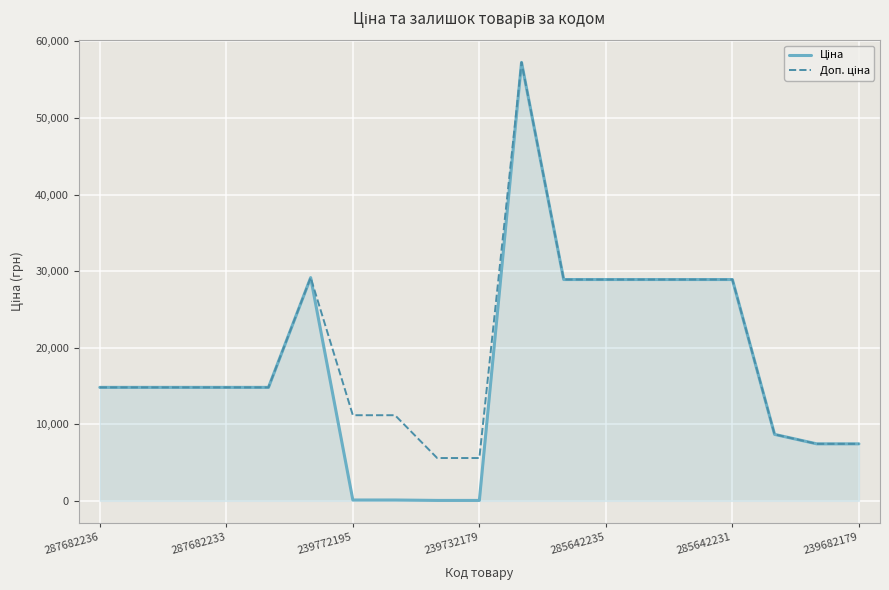

Does the chart have visible grid lines?

Yes